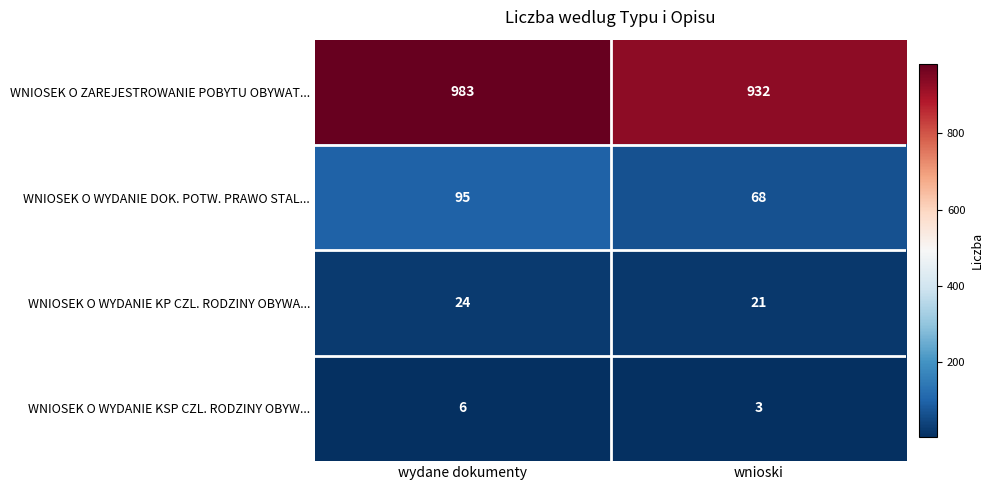

How many data points does each series have?

2